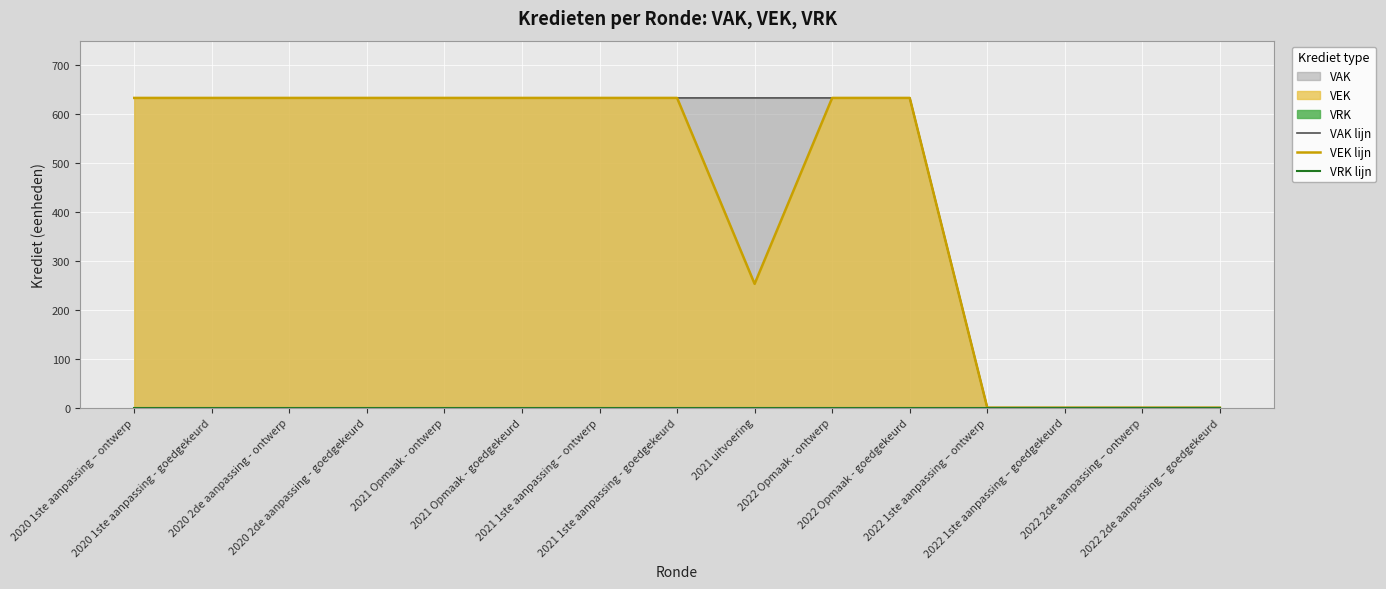

Which series has the largest range (max minus min)?

VAK lijn